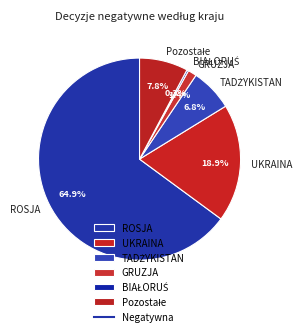

To the nearest percent, what is the difference between the largest and smallest slice percentages?

65%